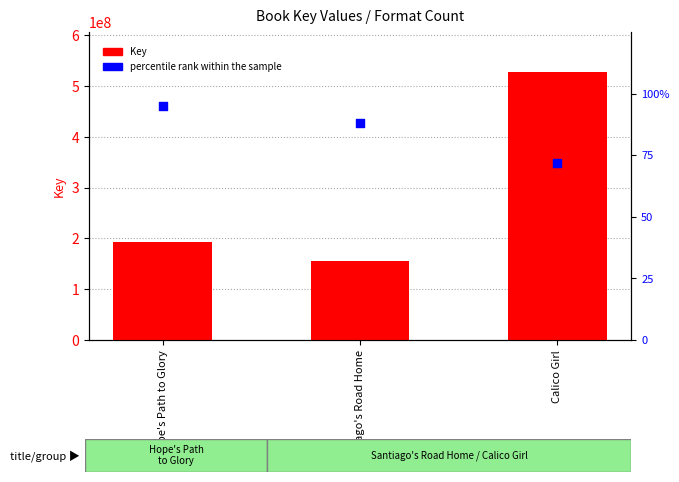

At which category is the sum across all series the highest?

Calico Girl